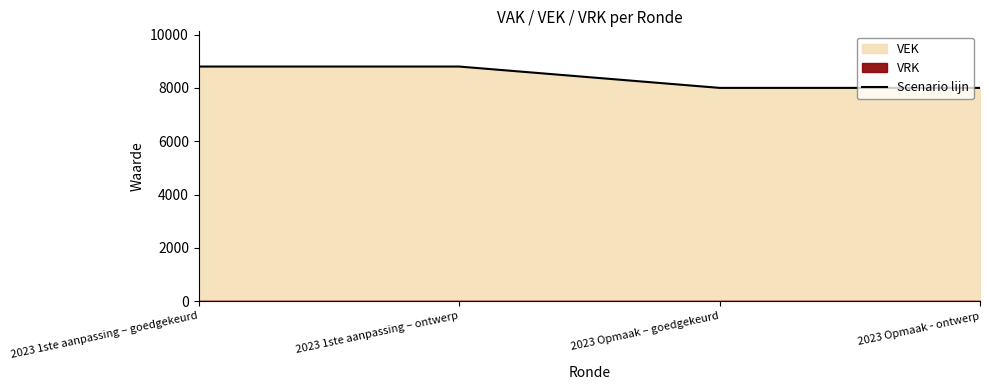

Read the value at 2023 1ste aanpassing – goedgekeurd, to the nearest 100.

8800